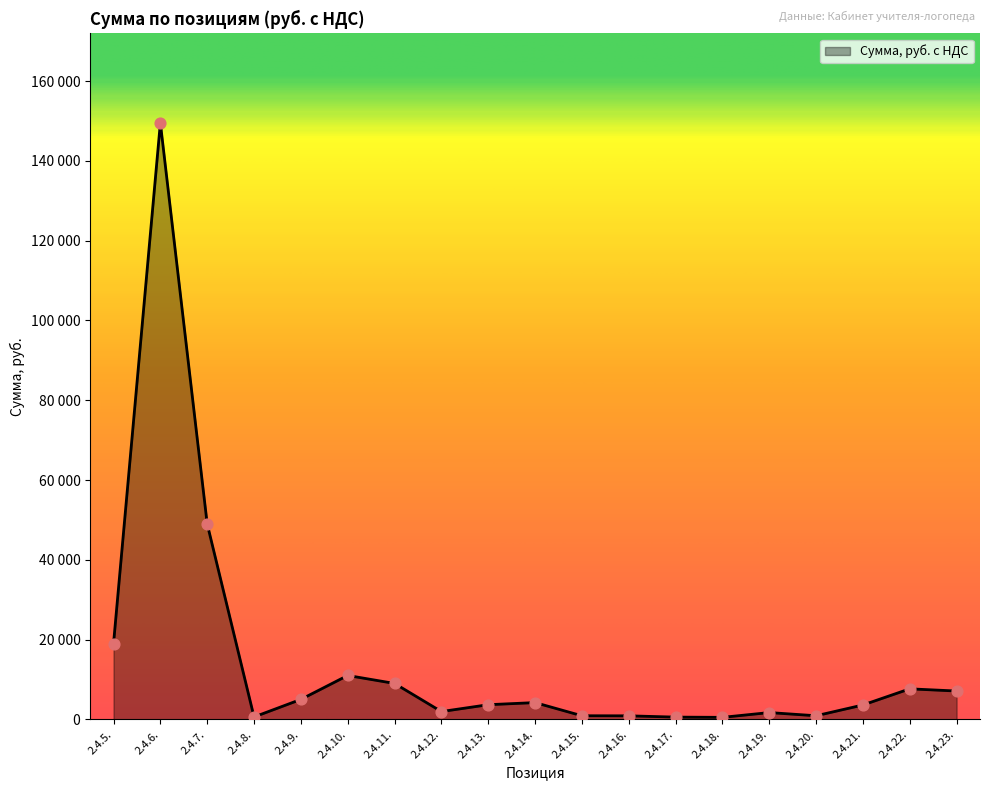

What is the change in value from 2.4.7. to 2.4.17.?

-48440